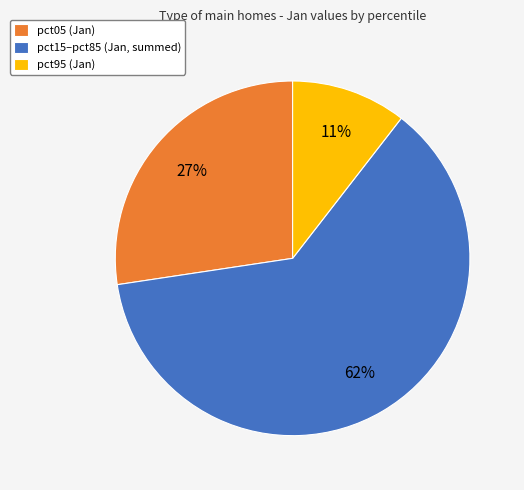

How many slices are in this pie chart?

3